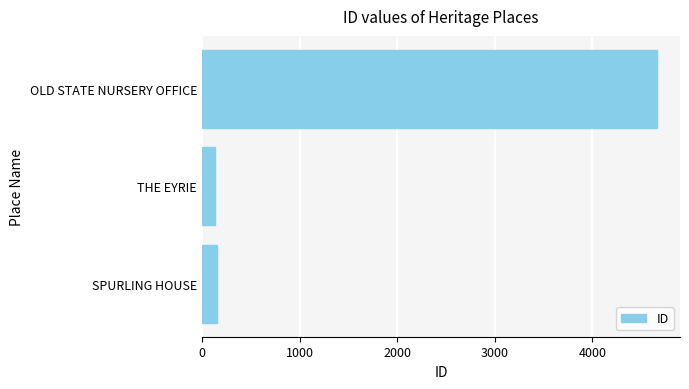

What is the ratio of the value at THE EYRIE to the value at SPURLING HOUSE?

0.8